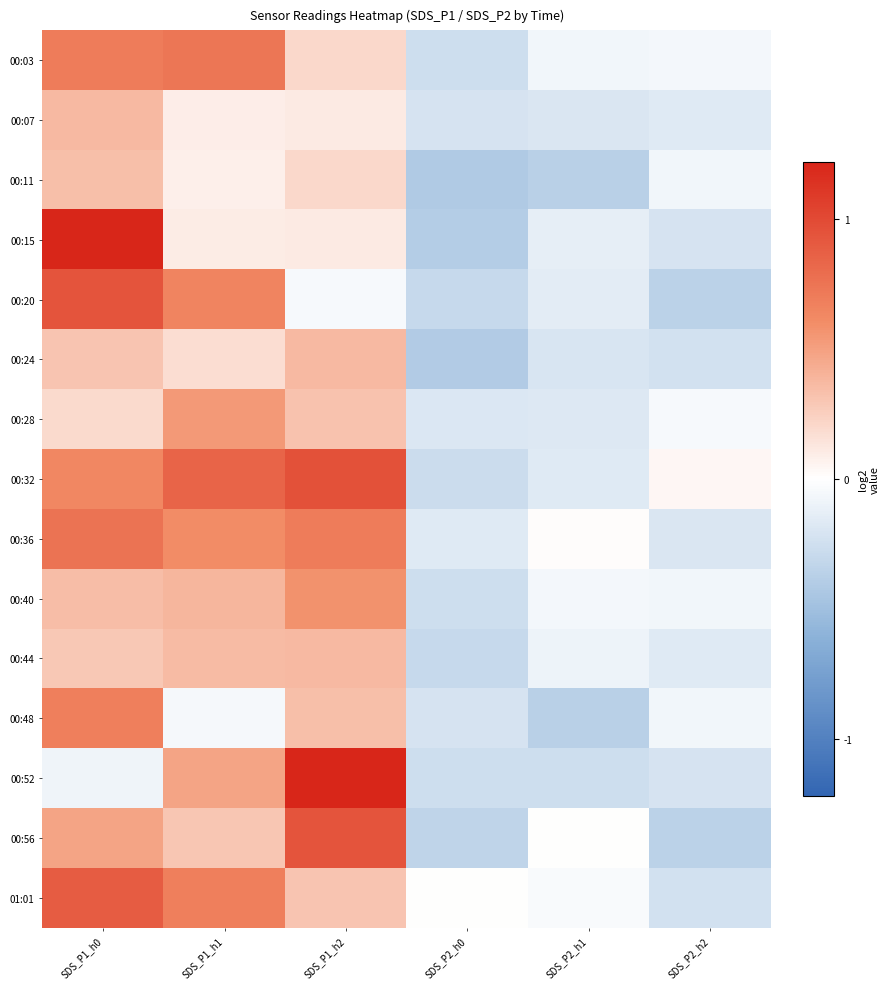

List the series in order of their peak value, lowest first.

00:11, 00:07, 00:24, 00:44, 00:28, 00:40, 00:48, 00:03, 00:36, 01:01, 00:20, 00:56, 00:32, 00:15, 00:52